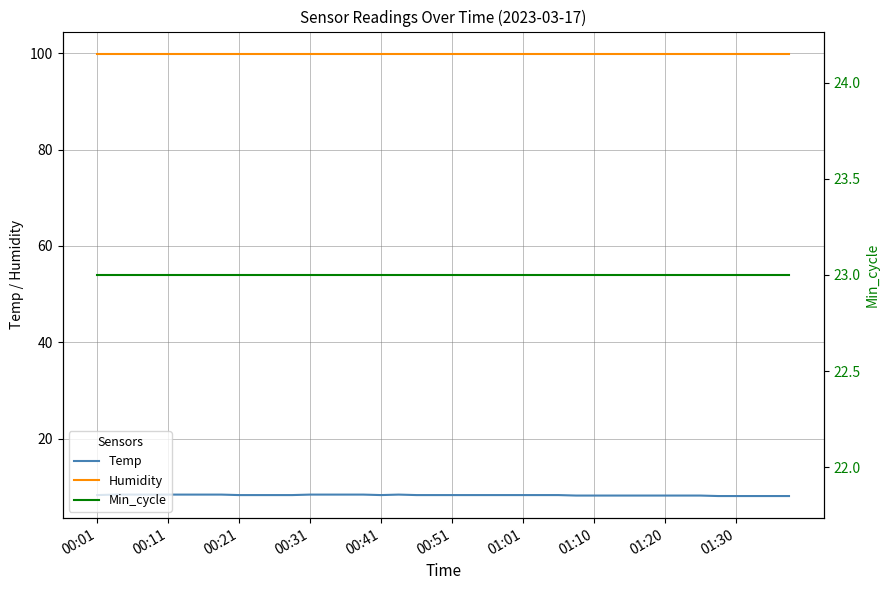

Does the chart display data point markers on the line(s)?

No